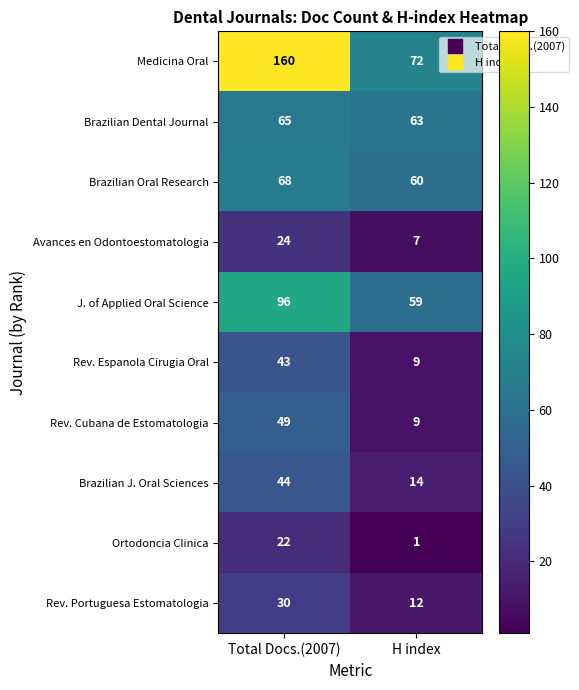

What value does the Brazilian Dental Journal series have at Total Docs.(2007)?

65